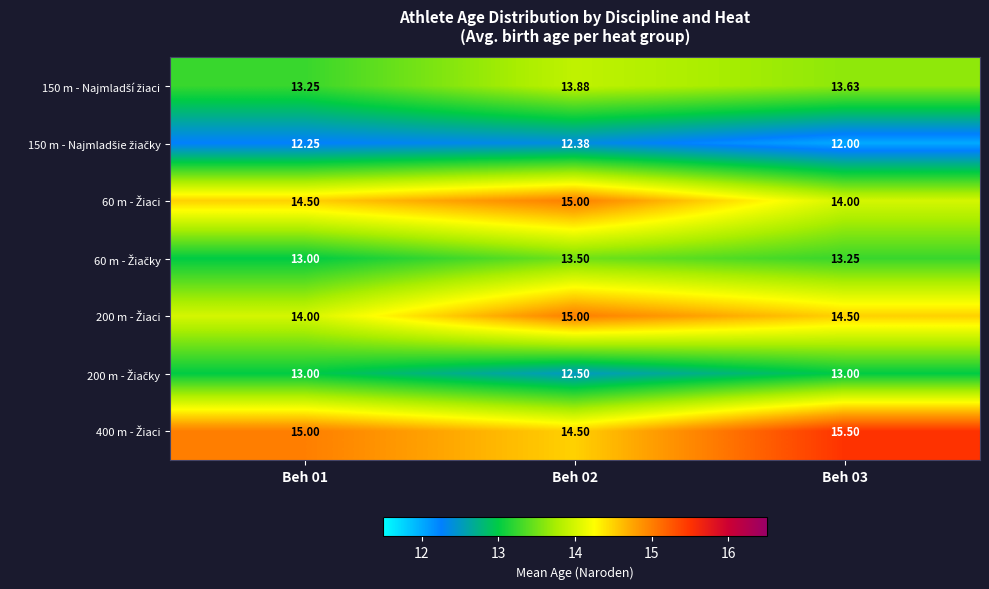

Which category has the lowest value across all series?

Beh 03